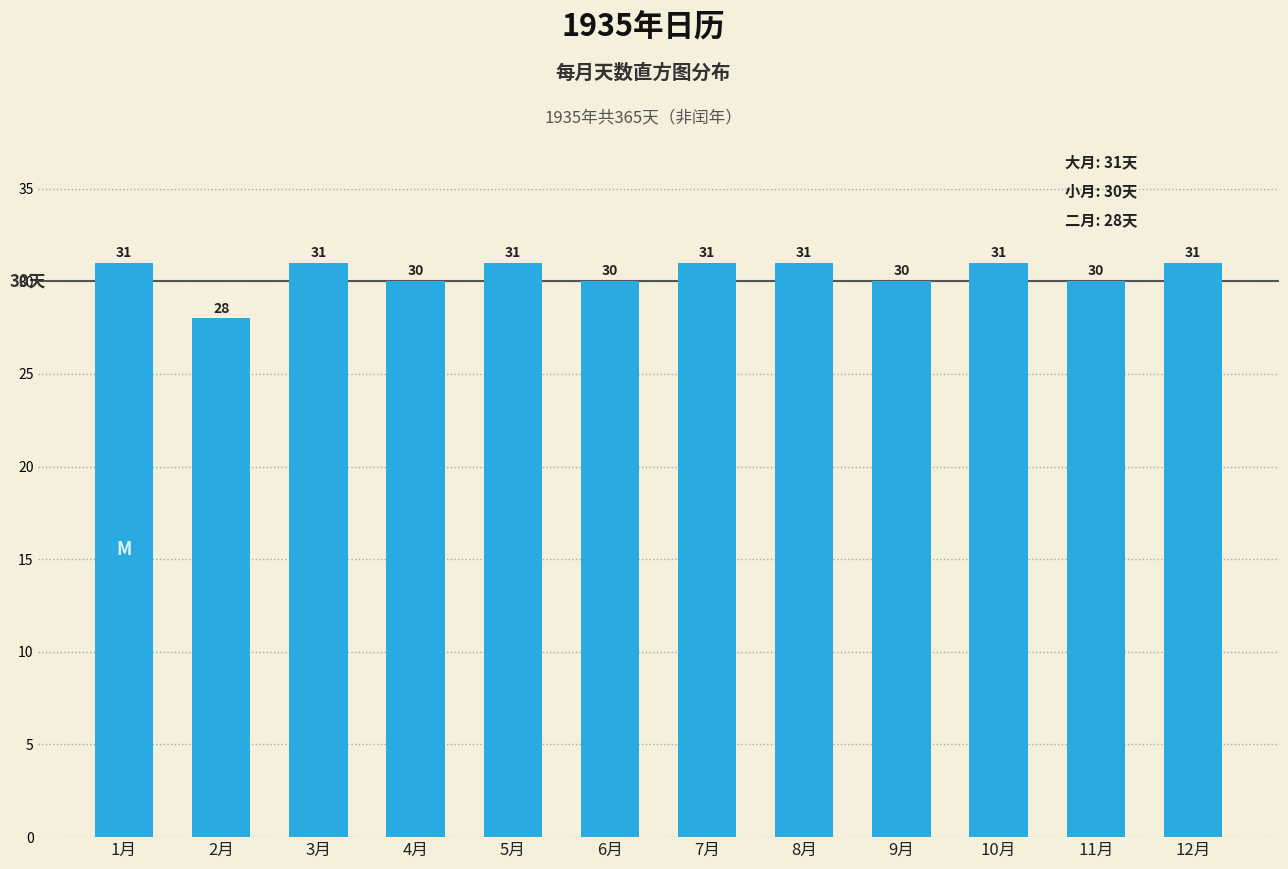

Reading left to right, transcribe all the data shown in this chart.

1月=31	2月=28	3月=31	4月=30	5月=31	6月=30	7月=31	8月=31	9月=30	10月=31	11月=30	12月=31